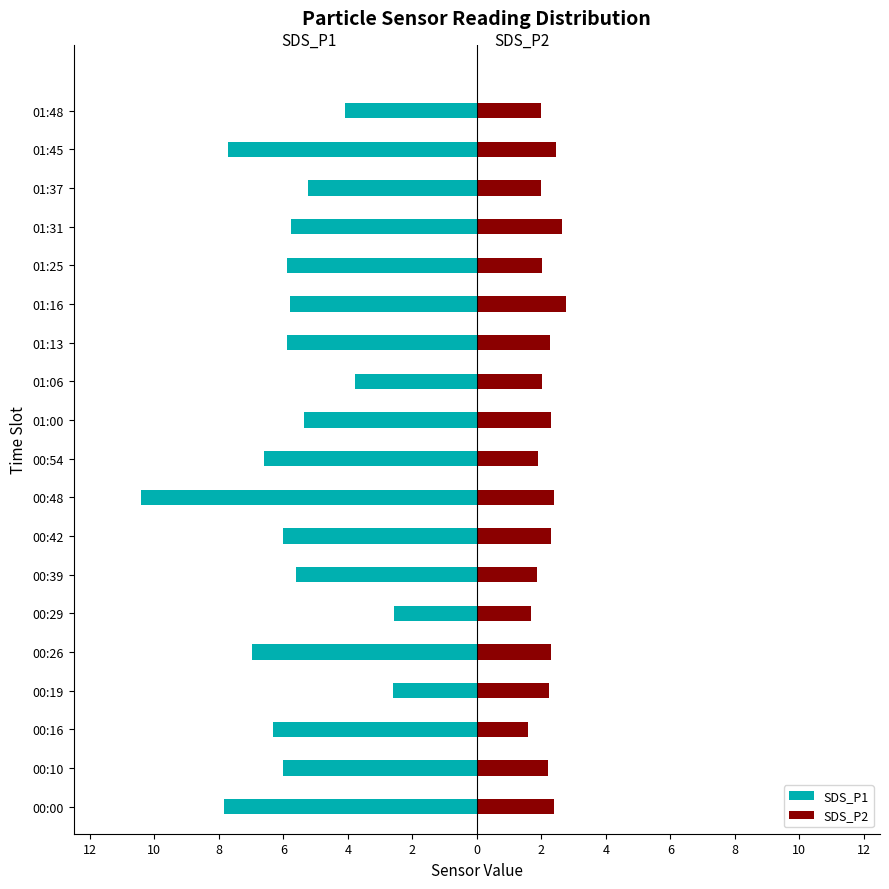

How many values in the SDS_P1 series exceed -5?

4